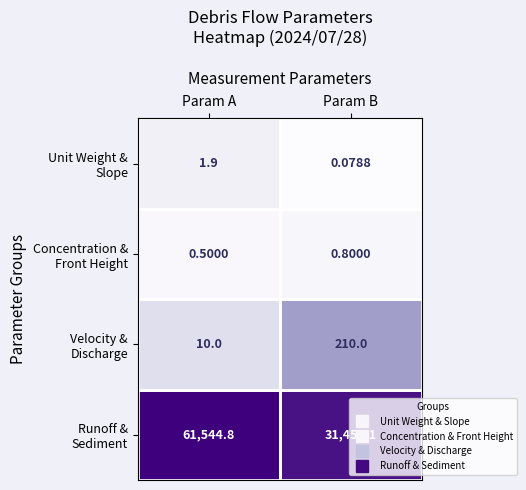

At which category does the chart reach its peak across all series?

Param A